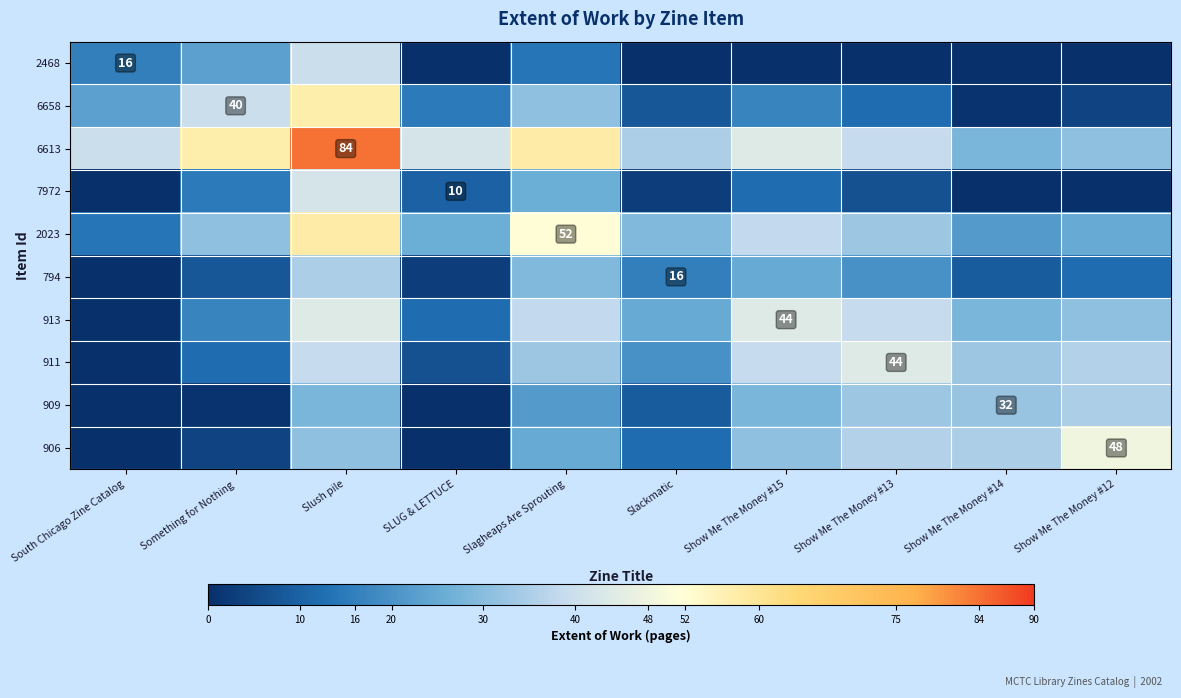

How many values in 794 are above zero?

9